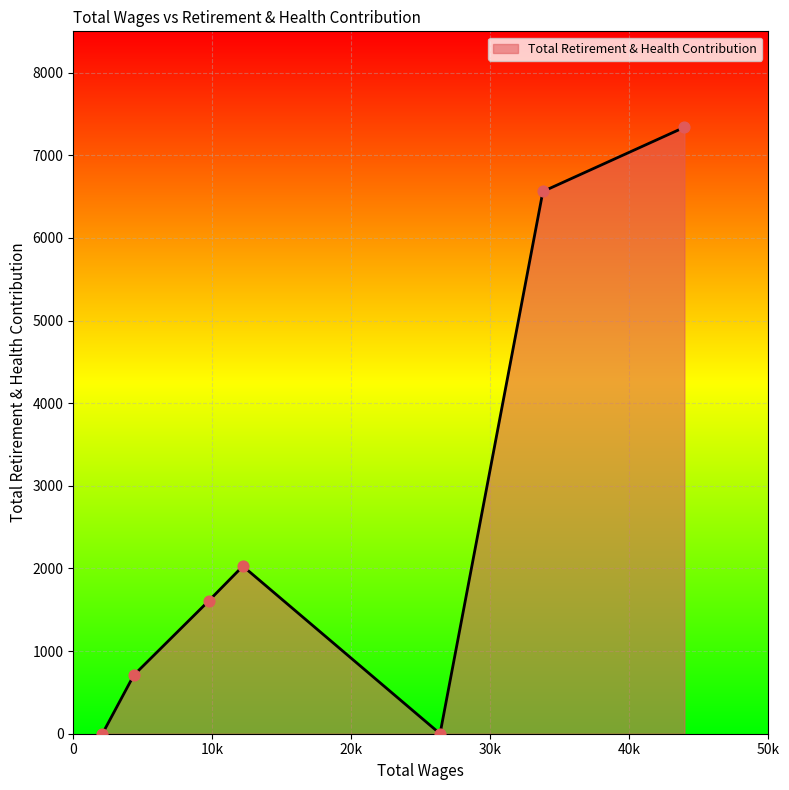

What is the maximum value shown in the chart?

7339